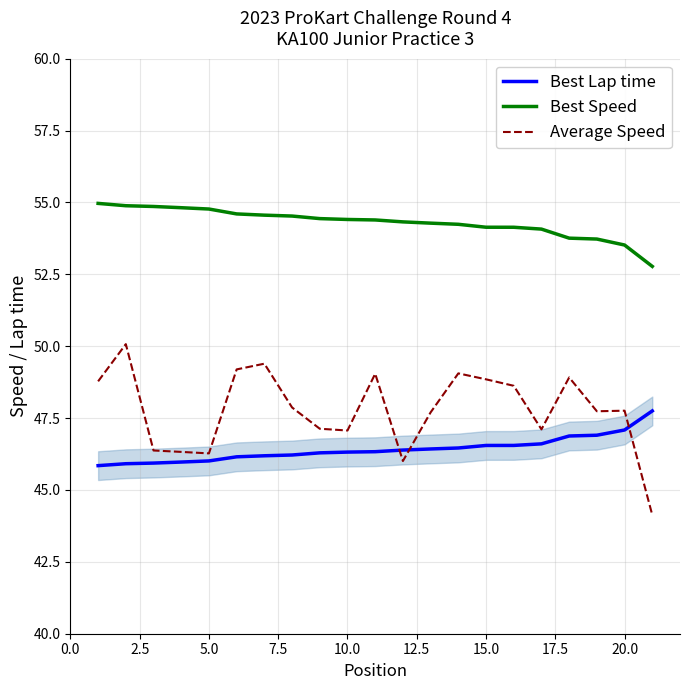

Reading left to right, list all the values displayed in this chart.

Best Lap time: 45.8	45.9	45.9	46.0	46.0	46.2	46.2	46.2	46.3	46.3	46.3	46.4	46.4	46.5	46.5	46.5	46.6	46.9	46.9	47.1	47.7
Best Speed: 55.0	54.9	54.9	54.8	54.8	54.6	54.6	54.5	54.4	54.4	54.4	54.3	54.3	54.2	54.1	54.1	54.1	53.8	53.7	53.5	52.8
Average Speed: 48.8	50.1	46.4	46.3	46.3	49.2	49.4	47.9	47.1	47.1	49.0	46.0	47.7	49.1	48.8	48.6	47.1	48.9	47.7	47.8	44.1